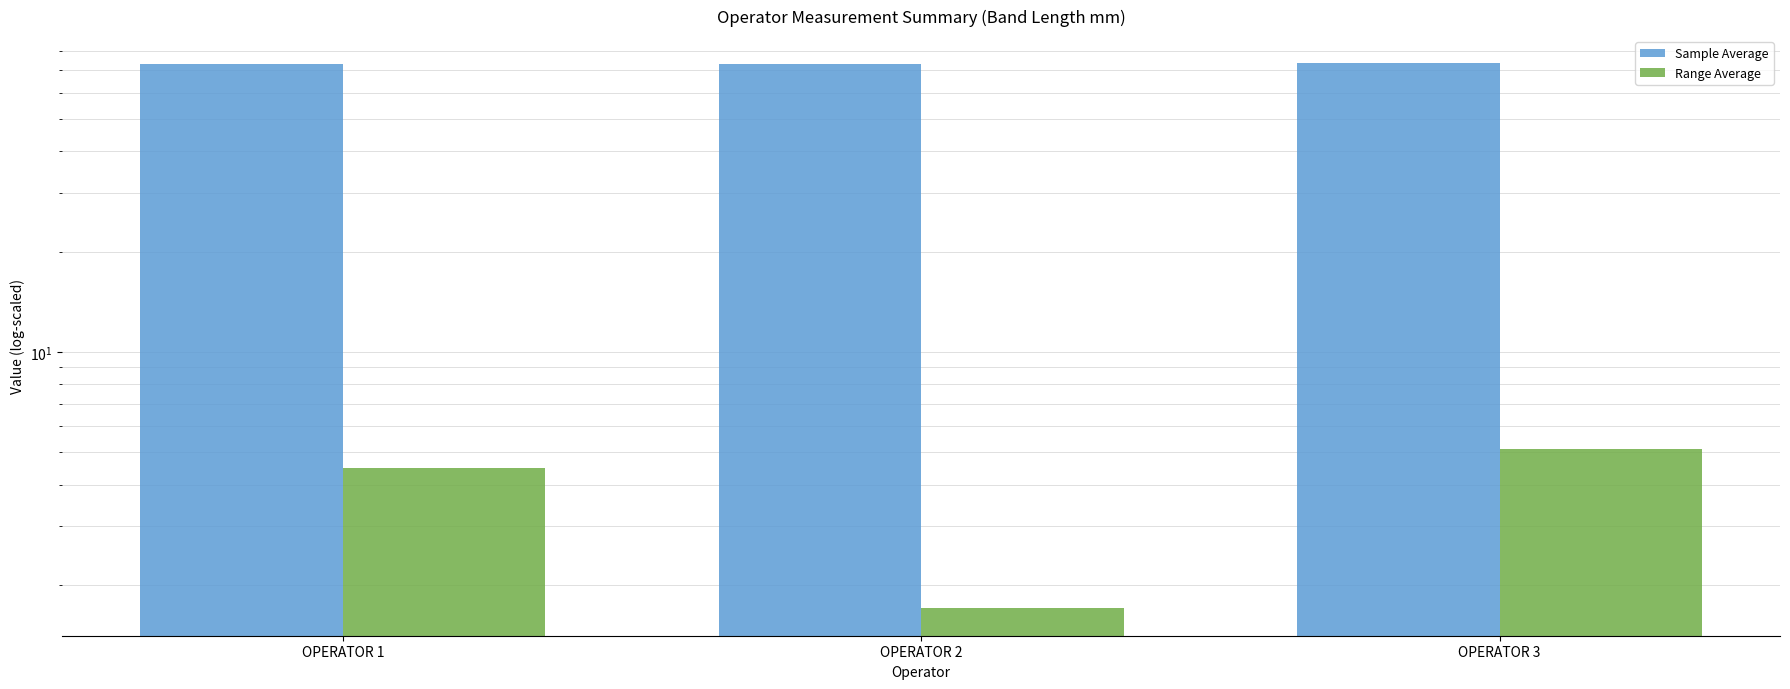

Rank the categories by Sample Average value from lowest to highest.

OPERATOR 2, OPERATOR 1, OPERATOR 3